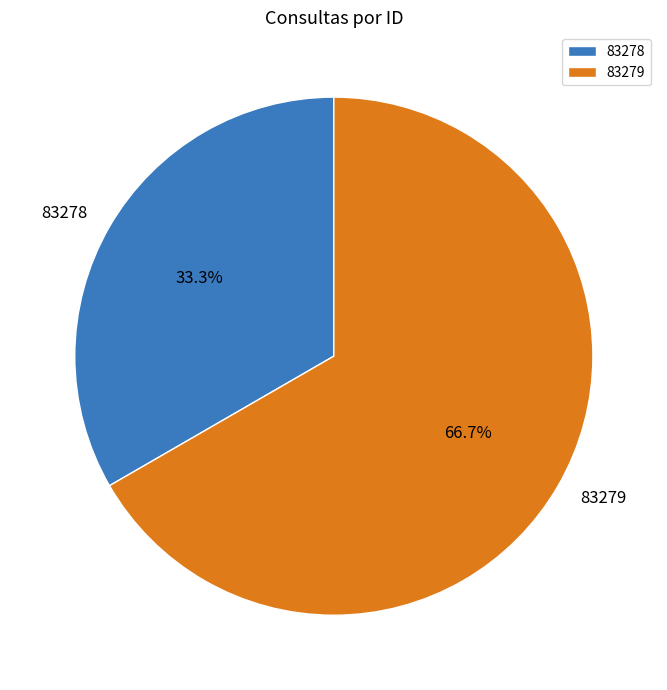

The 83279 slice represents 53% of the pie. True or false?

False